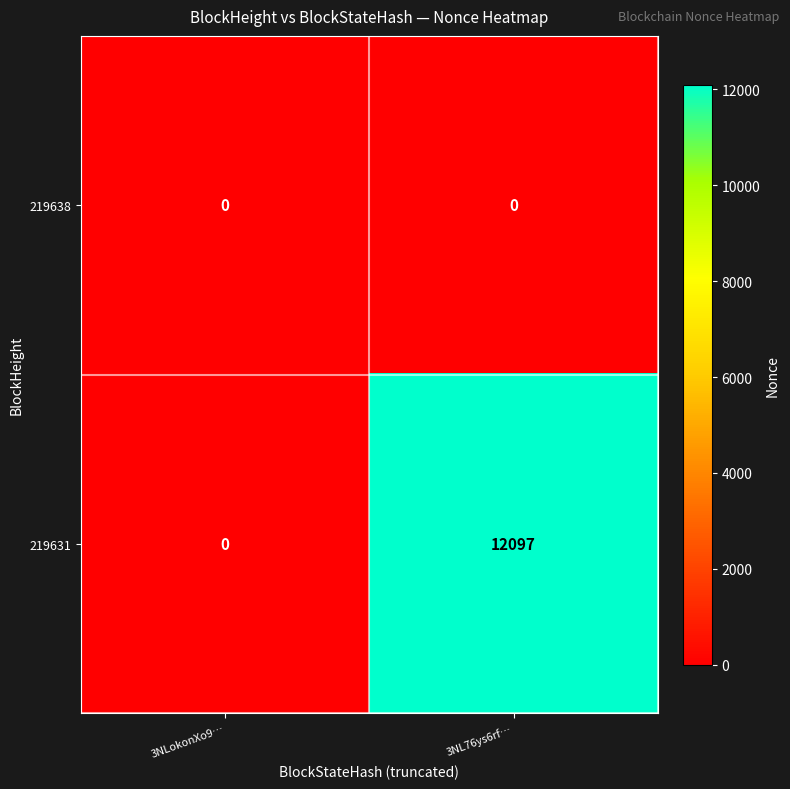

Count the number of data series in this chart.

2